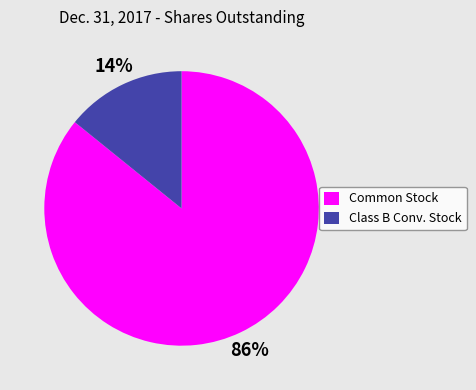

Between Common Stock and Class B Conv. Stock, which is larger?

Common Stock